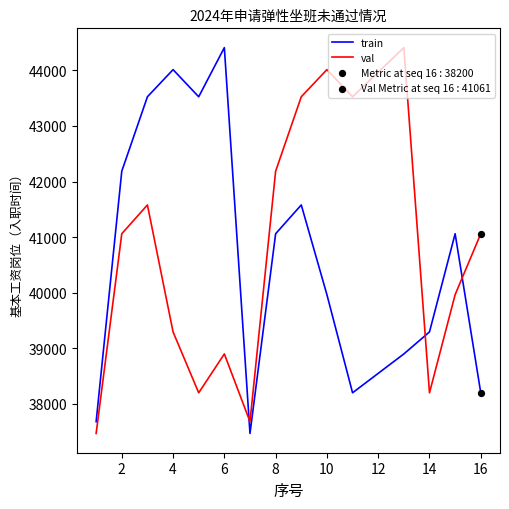

What is the greatest value displayed?

44409